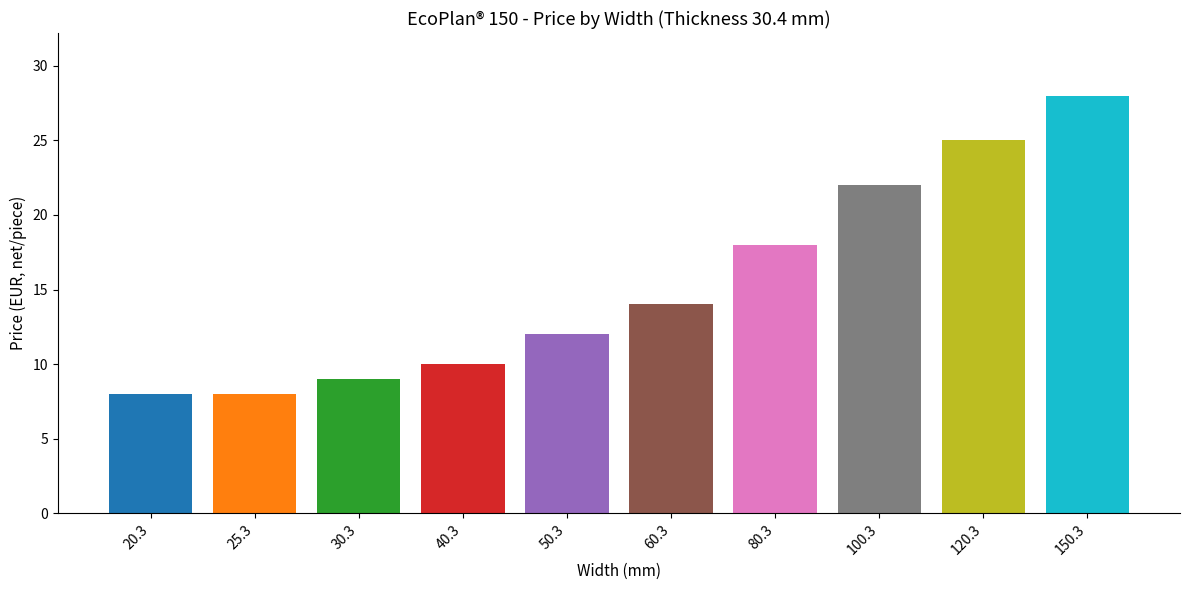

What is the average value?

15